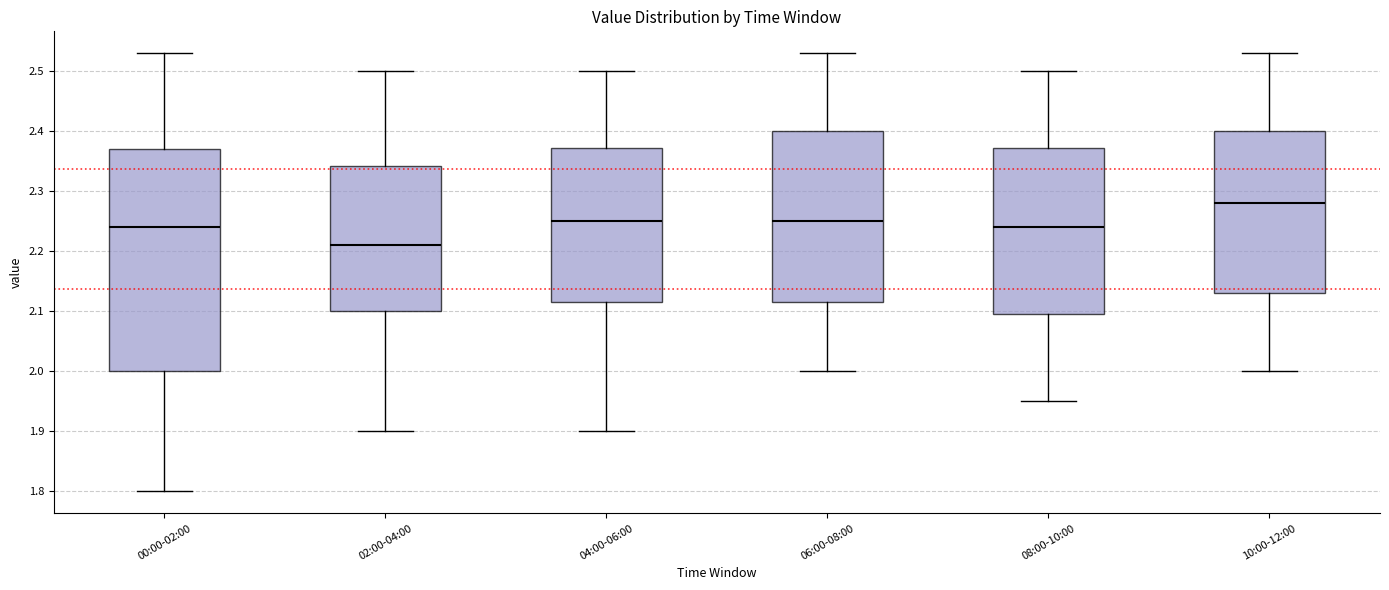

Where does the upper whisker of the box for 10:00-12:00 end on the y-axis? The values are not printed on the chart, so give them approximately, as read against the axis.

2.53